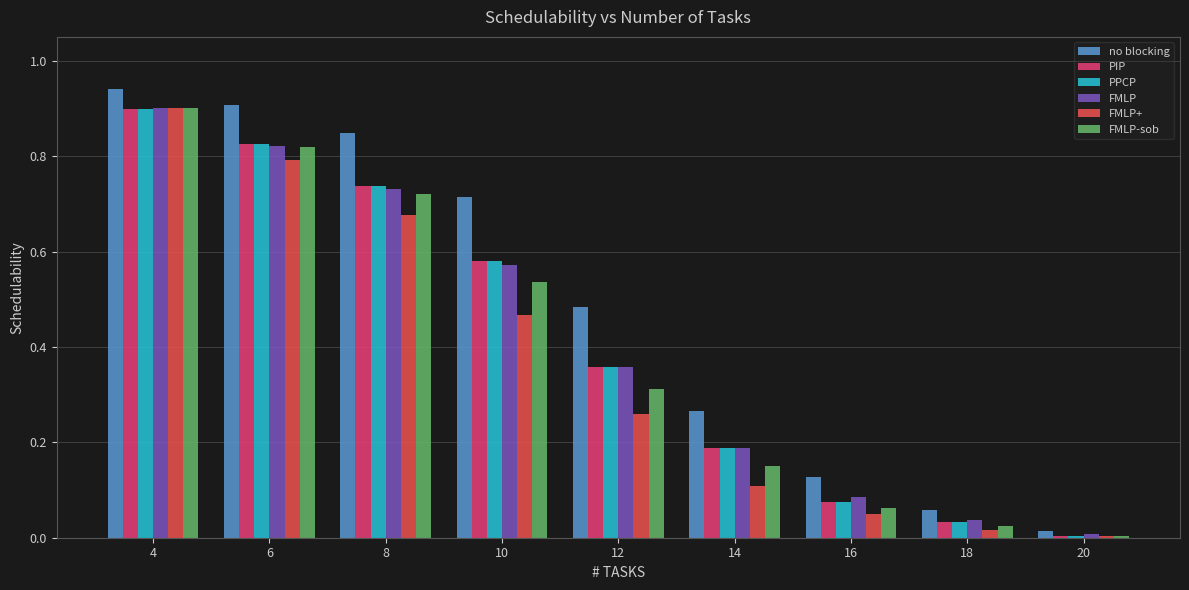

Which series changed the most between 4 and 20?

no blocking